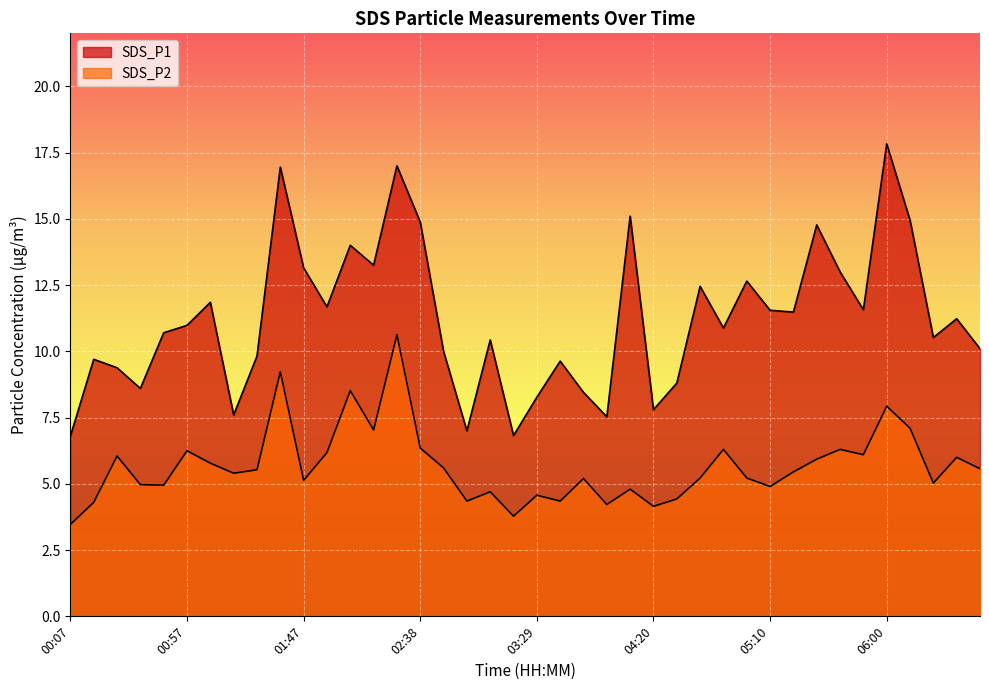

What are all the series names shown in the legend?

SDS_P1, SDS_P2